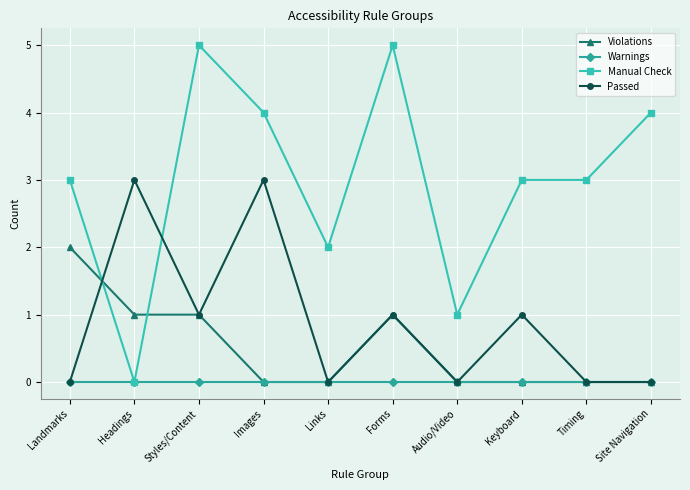

Which category has the lowest value in the Manual Check series?

Headings